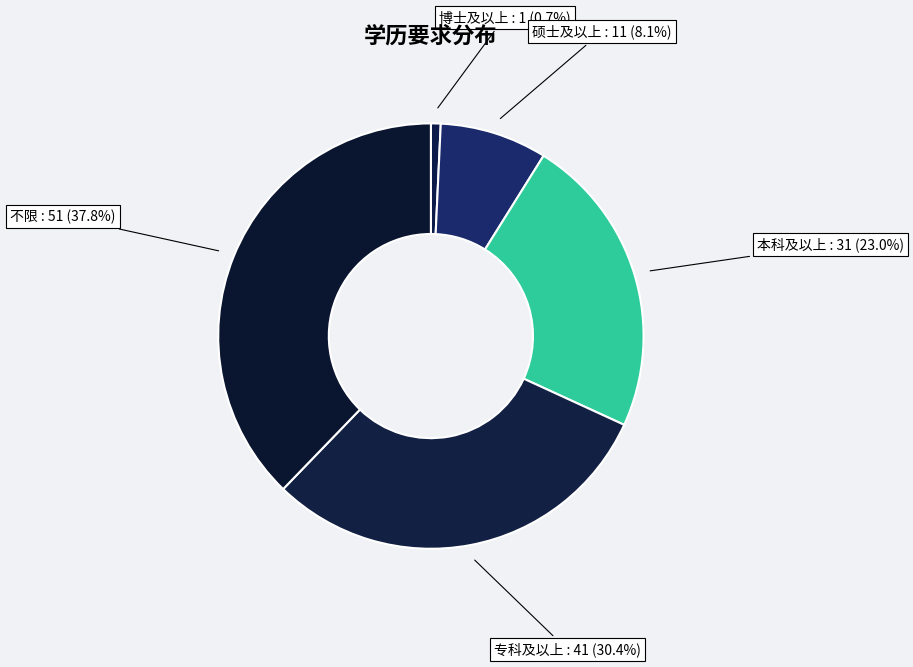

Count the number of slices in the pie.

5